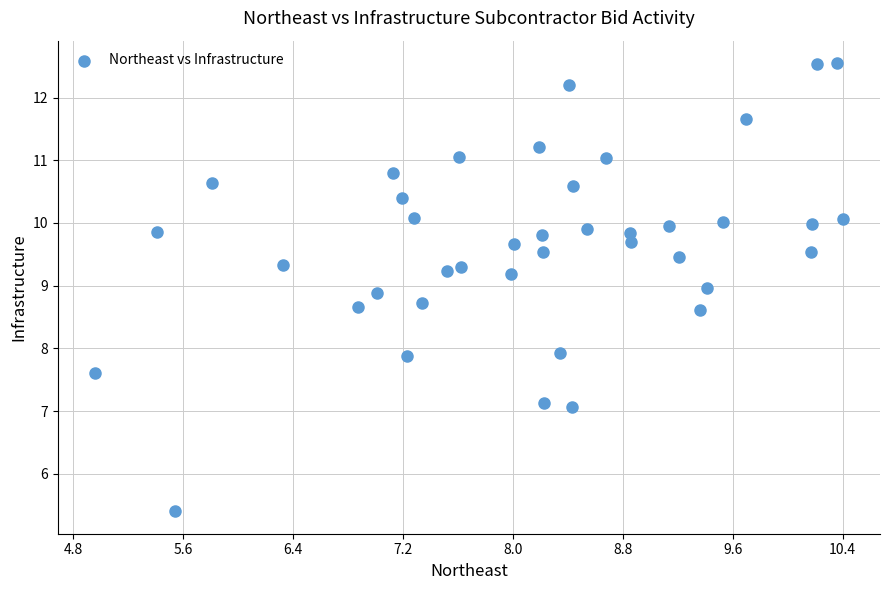

What is the range of X values (max minus min)?

5.4